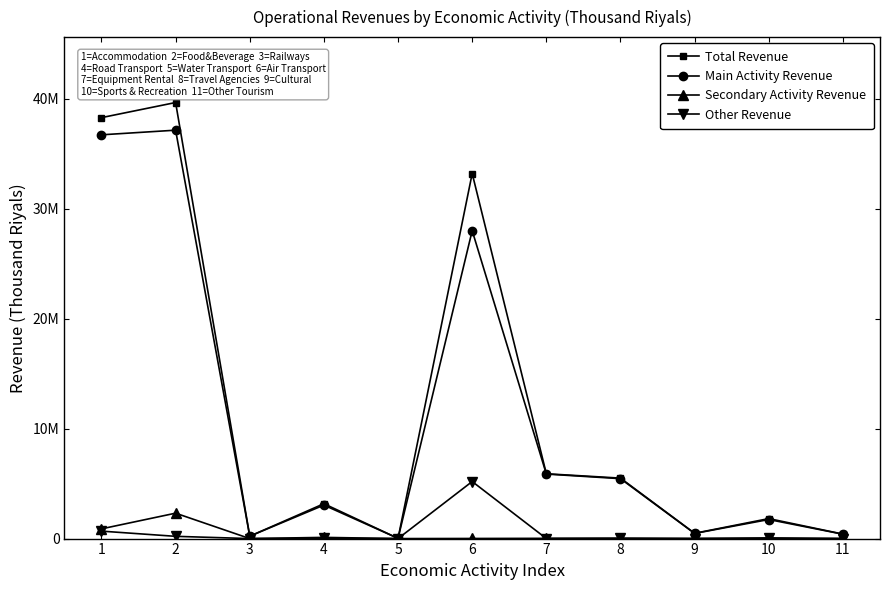

Which series has the largest total across all categories?

Total Revenue